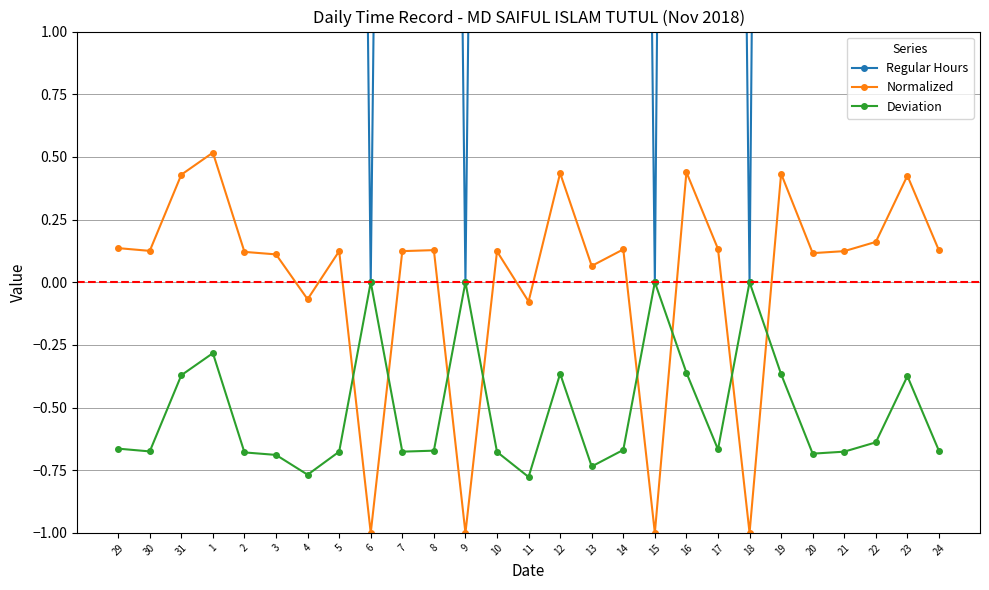

Between 29 and 4, which series saw the biggest shift?

Regular Hours